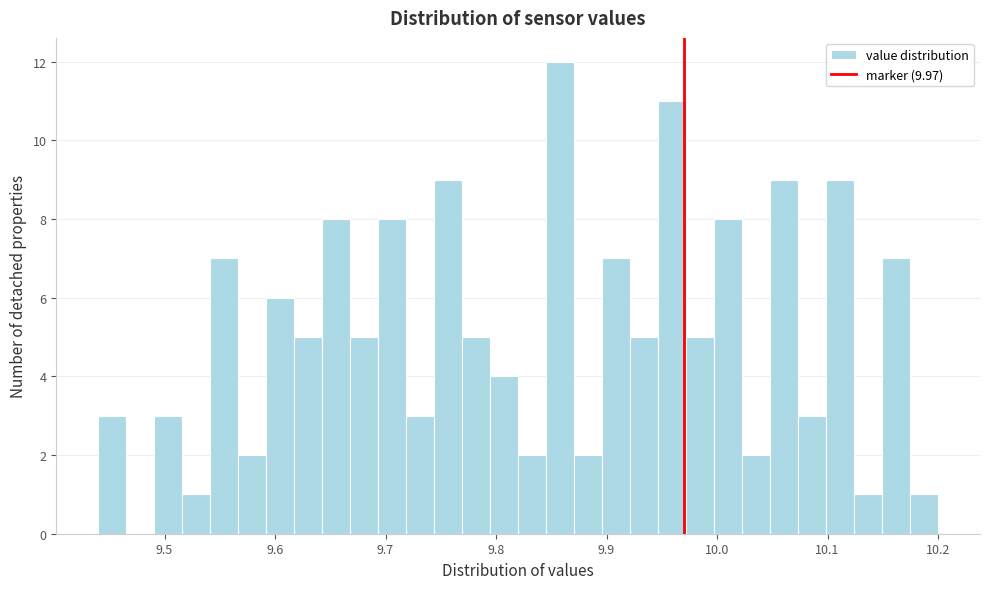

Around what value on the x-axis is the tallest bar? Give the approximate position of its centre, as read against the axis.

9.86